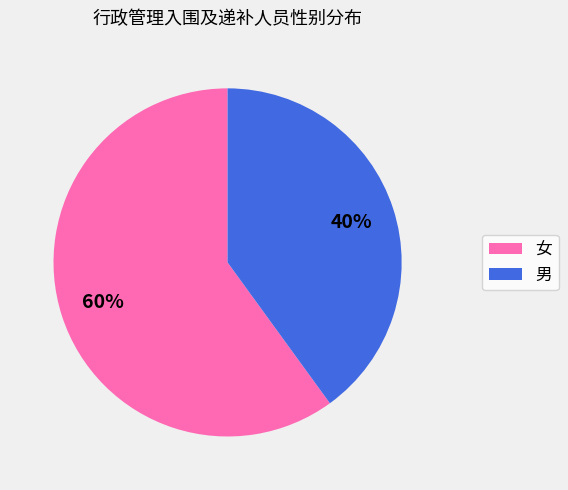

How many slices are in this pie chart?

2